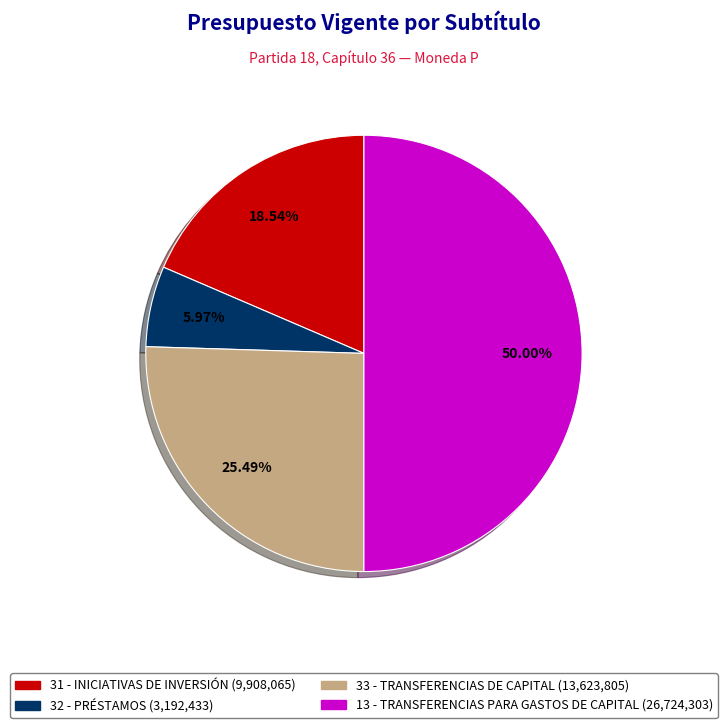

Between 32 - PRÉSTAMOS and 33 - TRANSFERENCIAS DE CAPITAL, which is larger?

33 - TRANSFERENCIAS DE CAPITAL